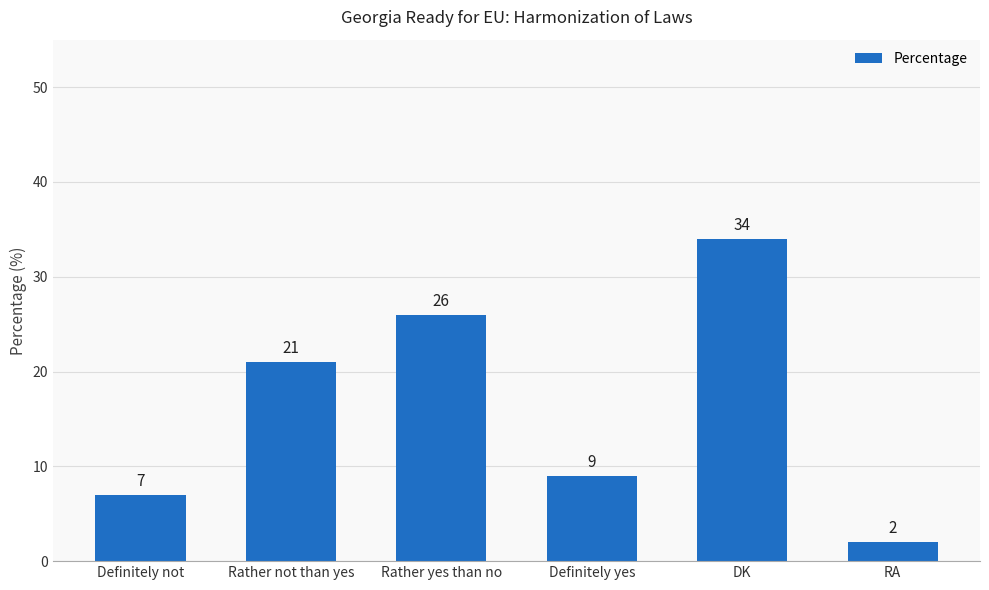

How many data points are less than 21?

3